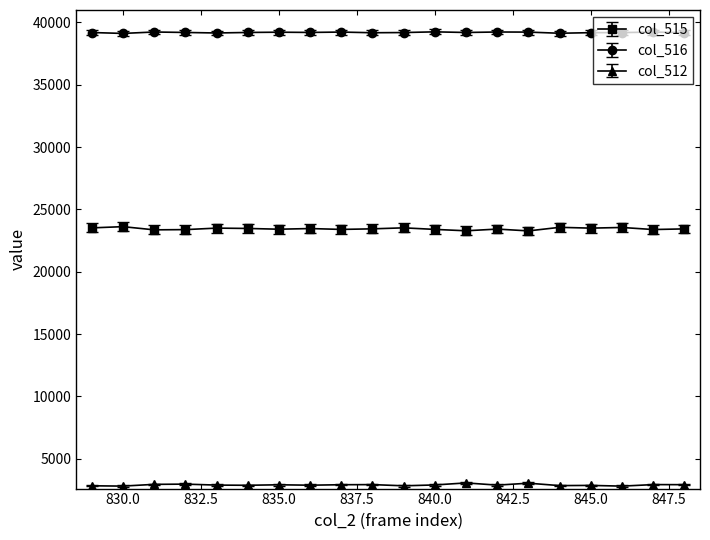

True or false: col_512 and col_516 intersect in this chart.

False